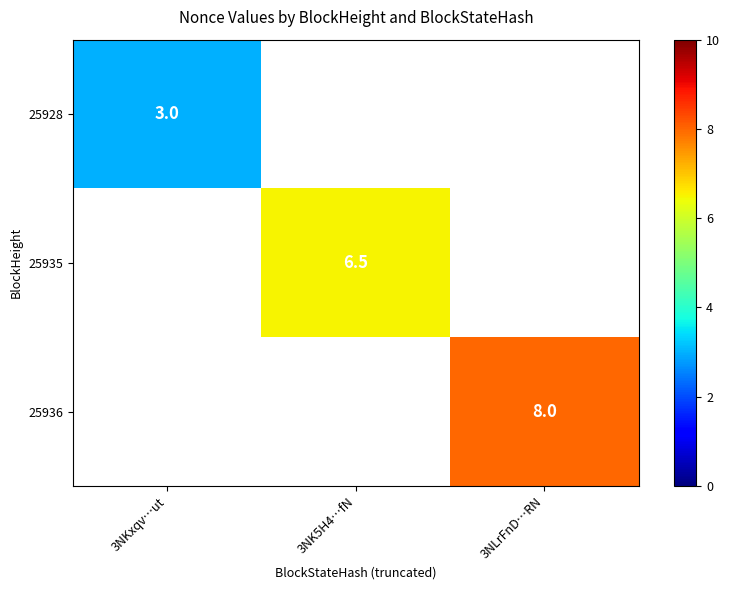

The 25928 series shows 3.0 at 3NKxqv…ut. True or false?

True